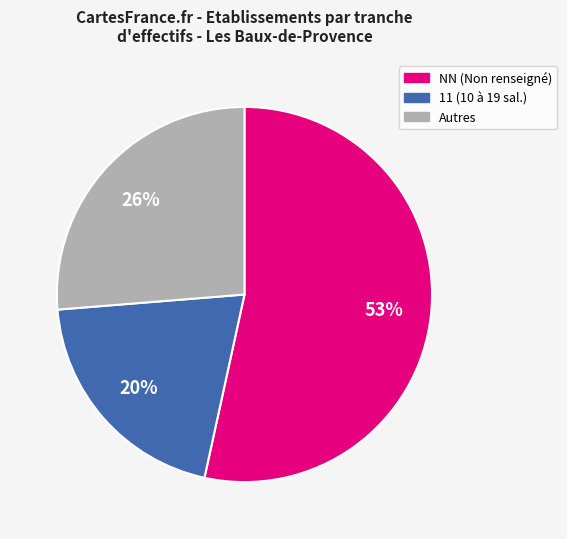

To the nearest percent, what is the average slice percentage?

33%